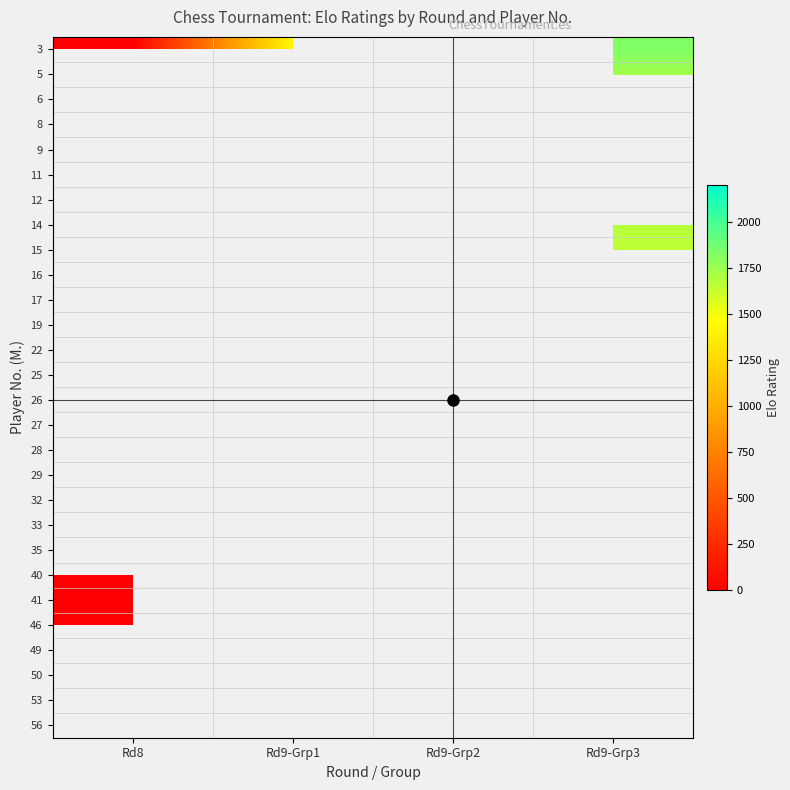

At which category does the chart reach its peak across all series?

Rd9-Grp3